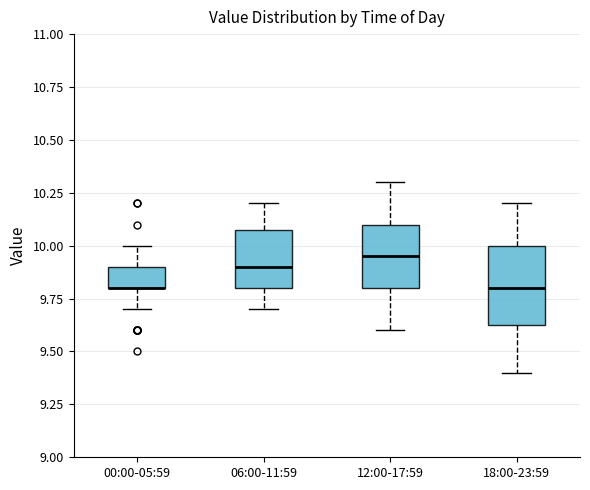

Reading left to right, transcribe this box plot: for each box, give where its median line is, the range the box spans, and where its two whiskers end, as read against the y-axis. The values are not printed on the chart, so give them approximately, as read against the axis.

00:00-05:59: median 9.80 (drawn on the box's lower edge), box 9.80 to 9.90, whiskers 9.70 to 10.00
06:00-11:59: median 9.90, box 9.80 to 10.10, whiskers 9.70 to 10.20
12:00-17:59: median 9.95, box 9.80 to 10.10, whiskers 9.60 to 10.30
18:00-23:59: median 9.80, box 9.65 to 10.00, whiskers 9.40 to 10.20